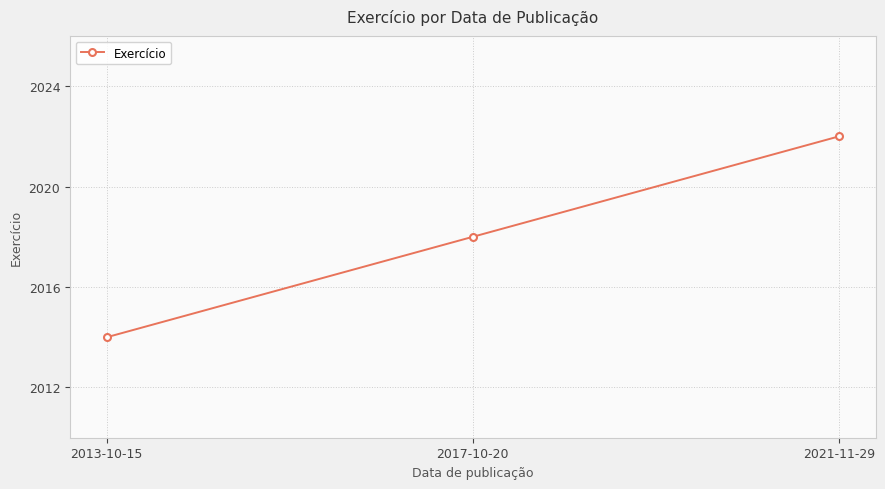

What is the change in value from 2013-10-15 to 2017-10-20?

+4